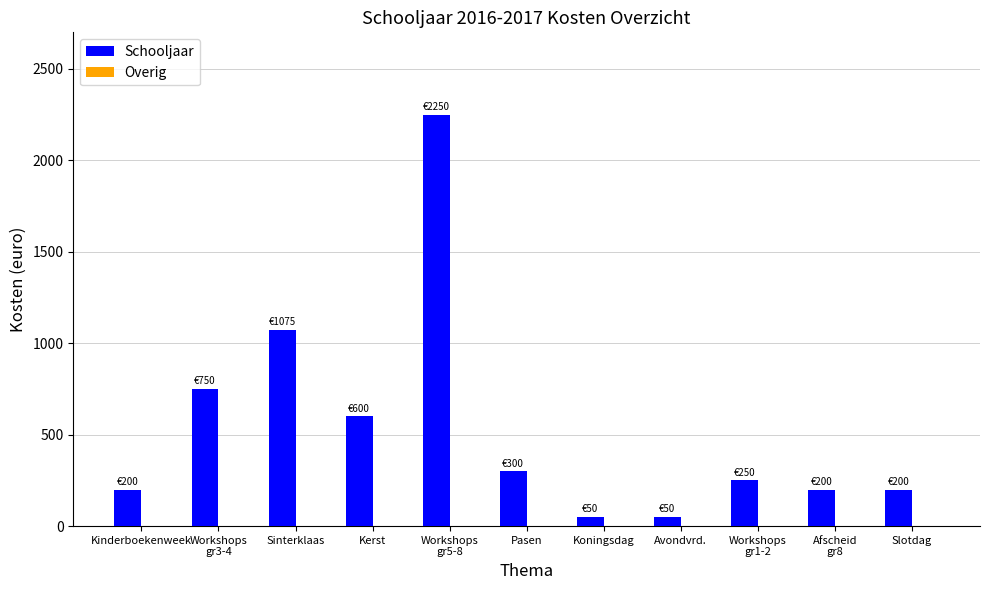

What is the greatest value displayed?

2250